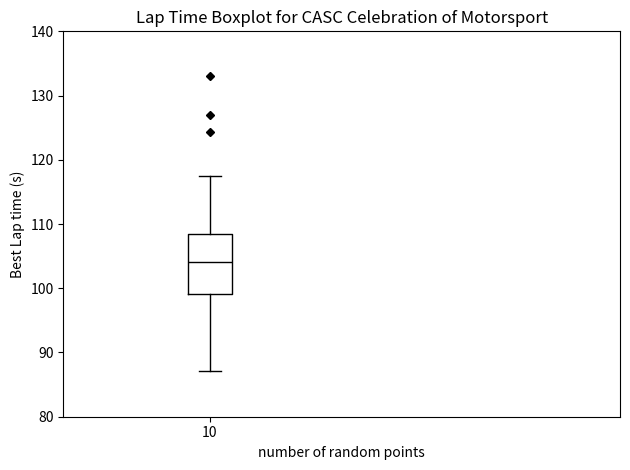

Where is the lower edge of the box at x = 10 on the y-axis? The values are not printed on the chart, so give them approximately, as read against the axis.

99